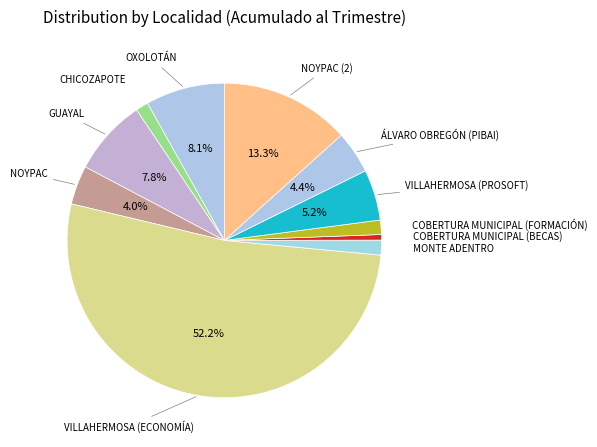

Which slice represents more than half of the pie?

VILLAHERMOSA (ECONOMÍA)